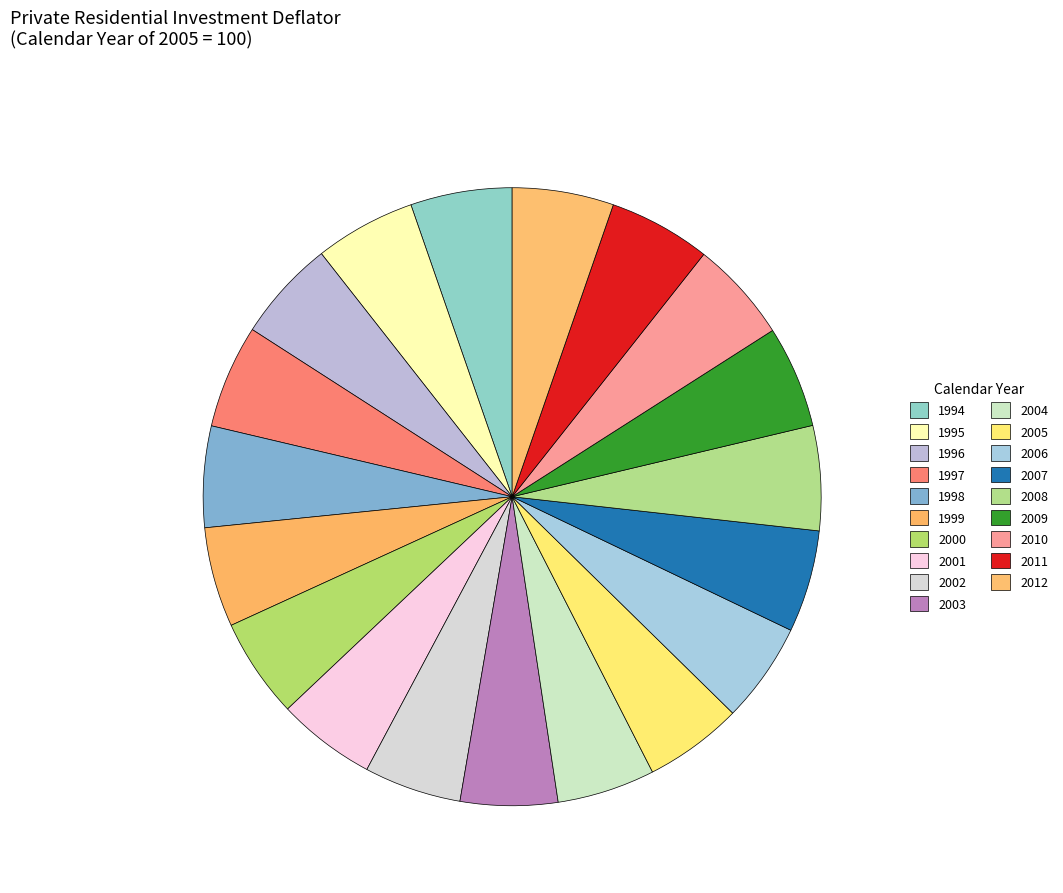

Count the number of slices in the pie.

19